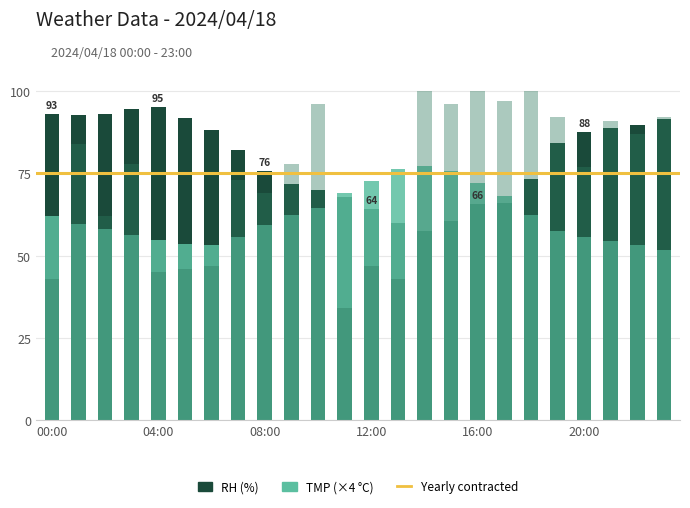

Is it true that RH equals 126.0 at 21:00?

False